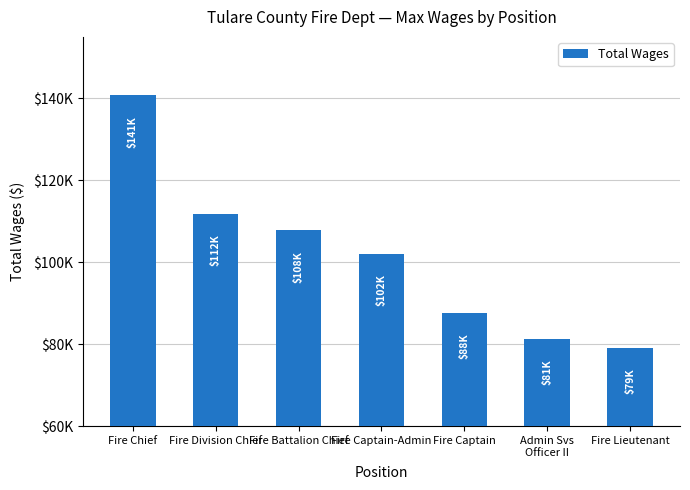

Does the chart contain any negative values?

No